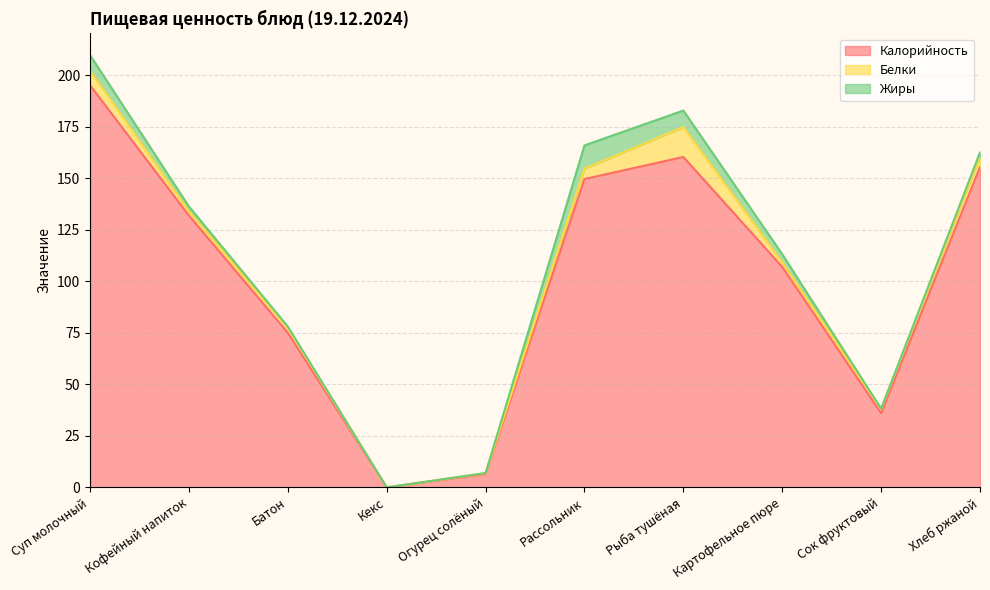

What is the difference between the second highest and minimum values in the Белки series?

7.0